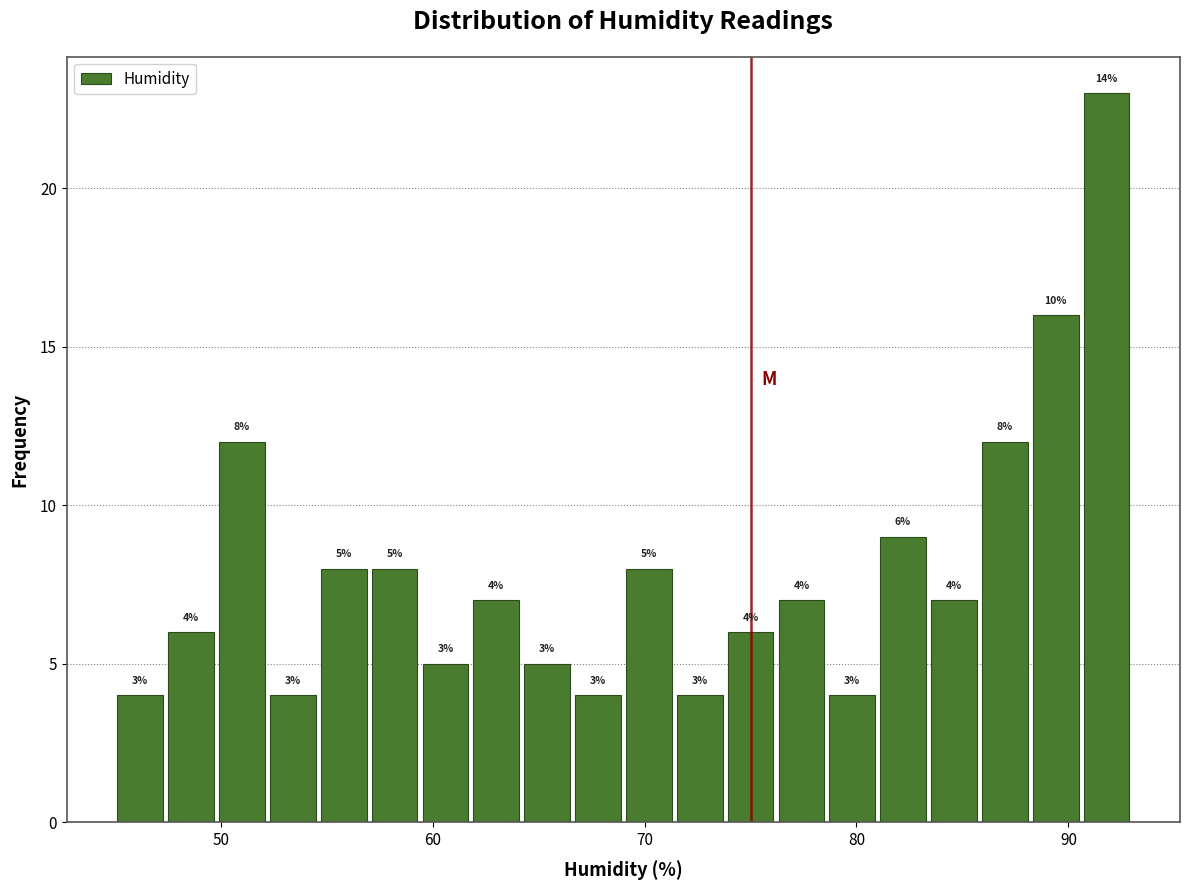

Read against the x-axis, roughly where is the centre of the tallest bar?

92